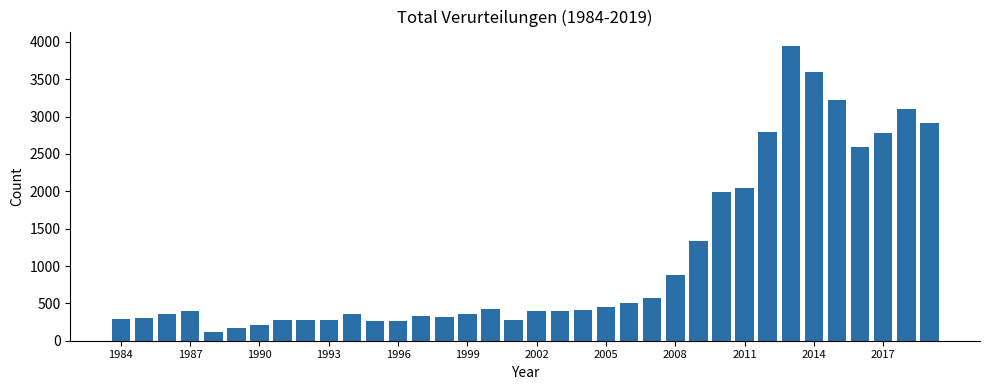

What is the value of the 10th bar from the left?

273